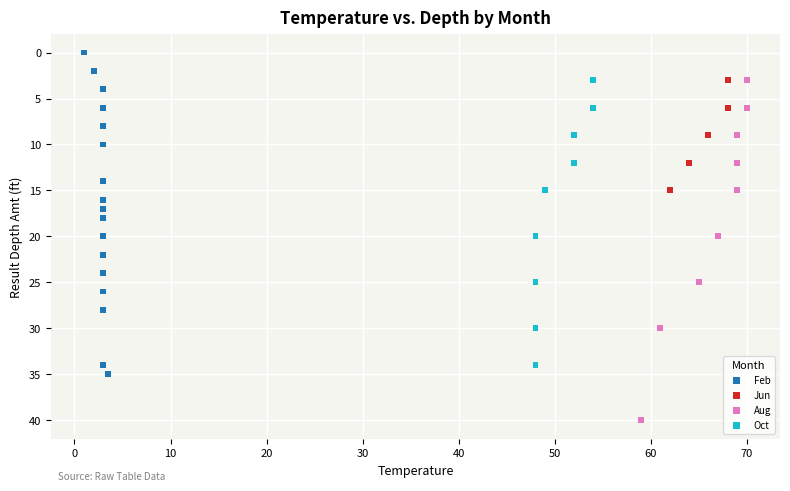

What are all the series names shown in the legend?

Feb, Jun, Aug, Oct